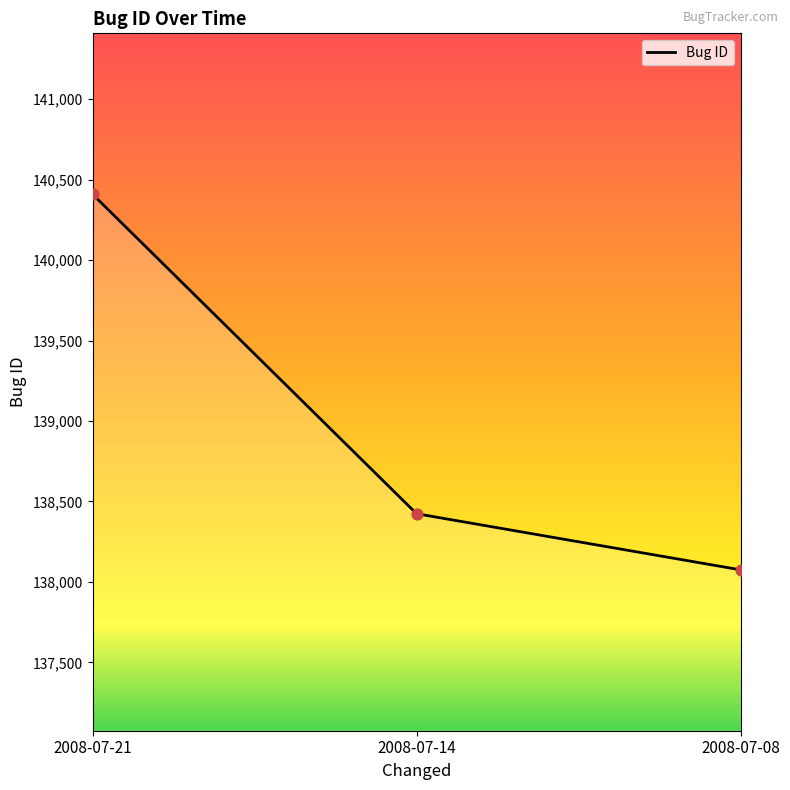

What is the ratio of the value at 2008-07-21 to the value at 2008-07-08?

1.0